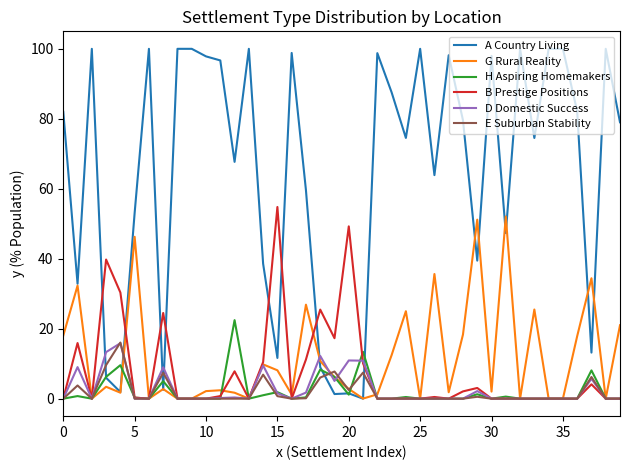

Which series has the widest spread of values?

A Country Living